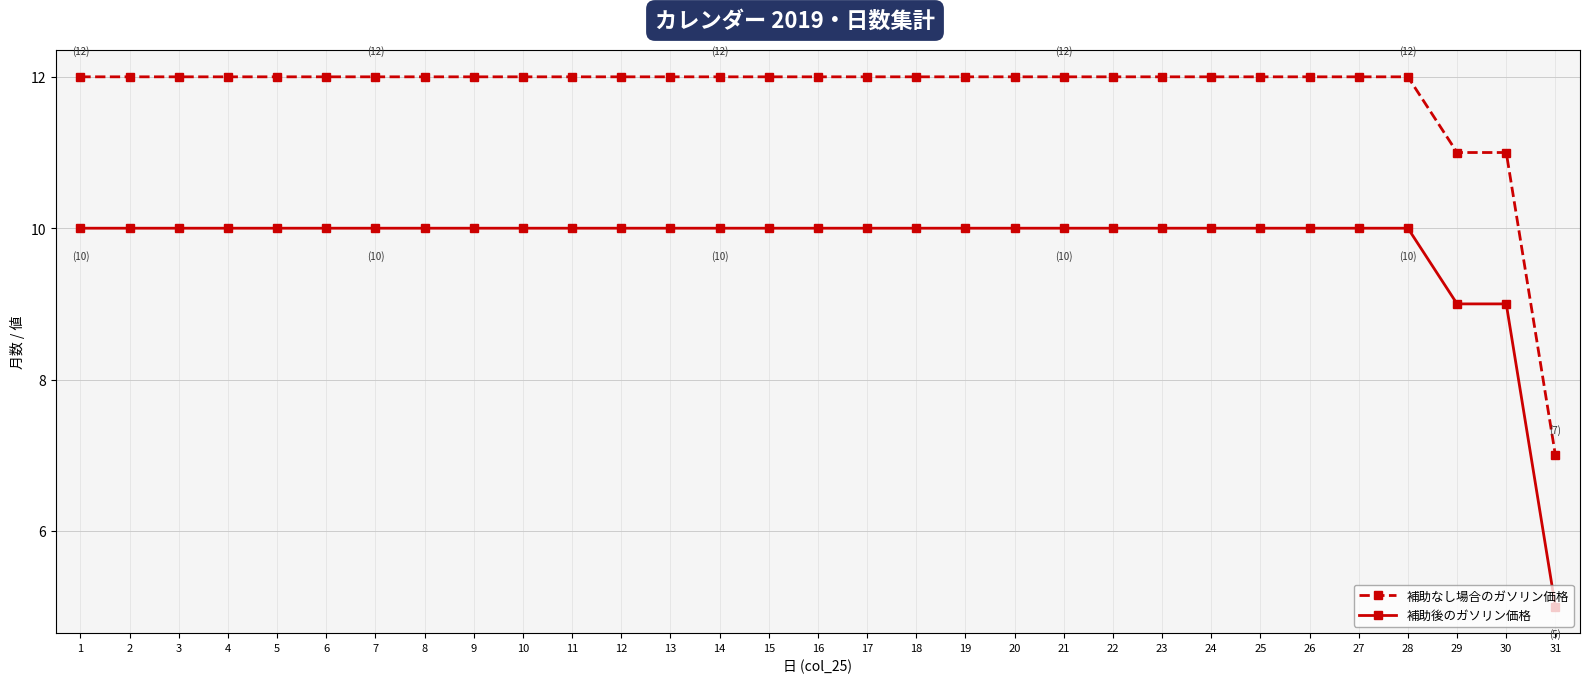

True or false: 補助後のガソリン価格 and 補助なし場合のガソリン価格 cross at least once.

False